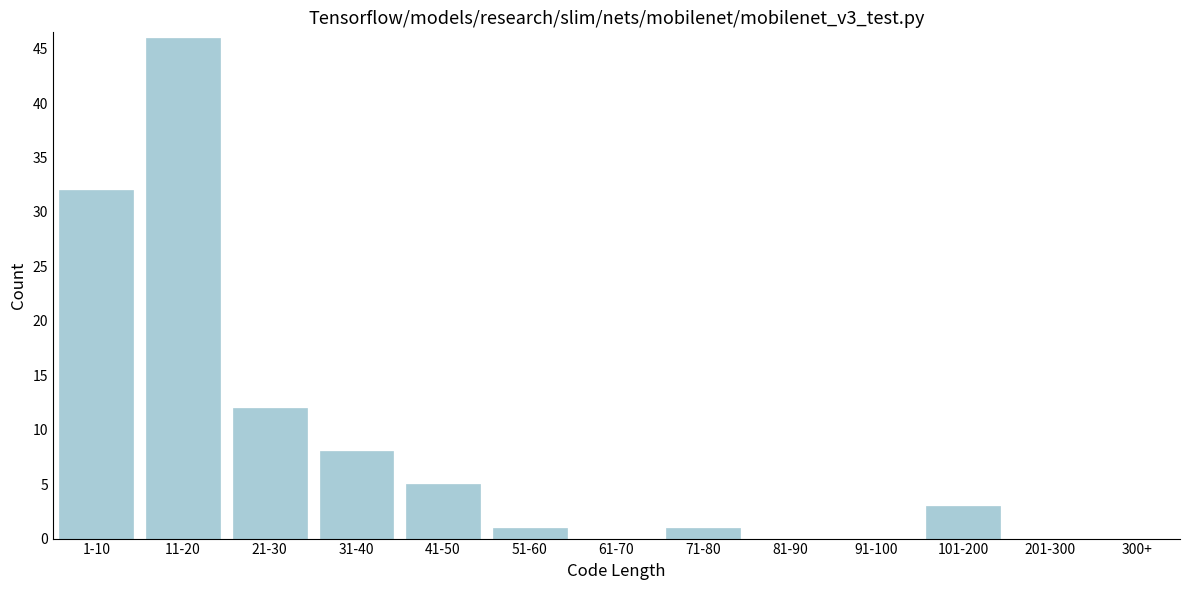

Reading left to right, extract all data points from this chart.

1-10=32	11-20=46	21-30=12	31-40=8	41-50=5	51-60=1	61-70=0	71-80=1	81-90=0	91-100=0	101-200=3